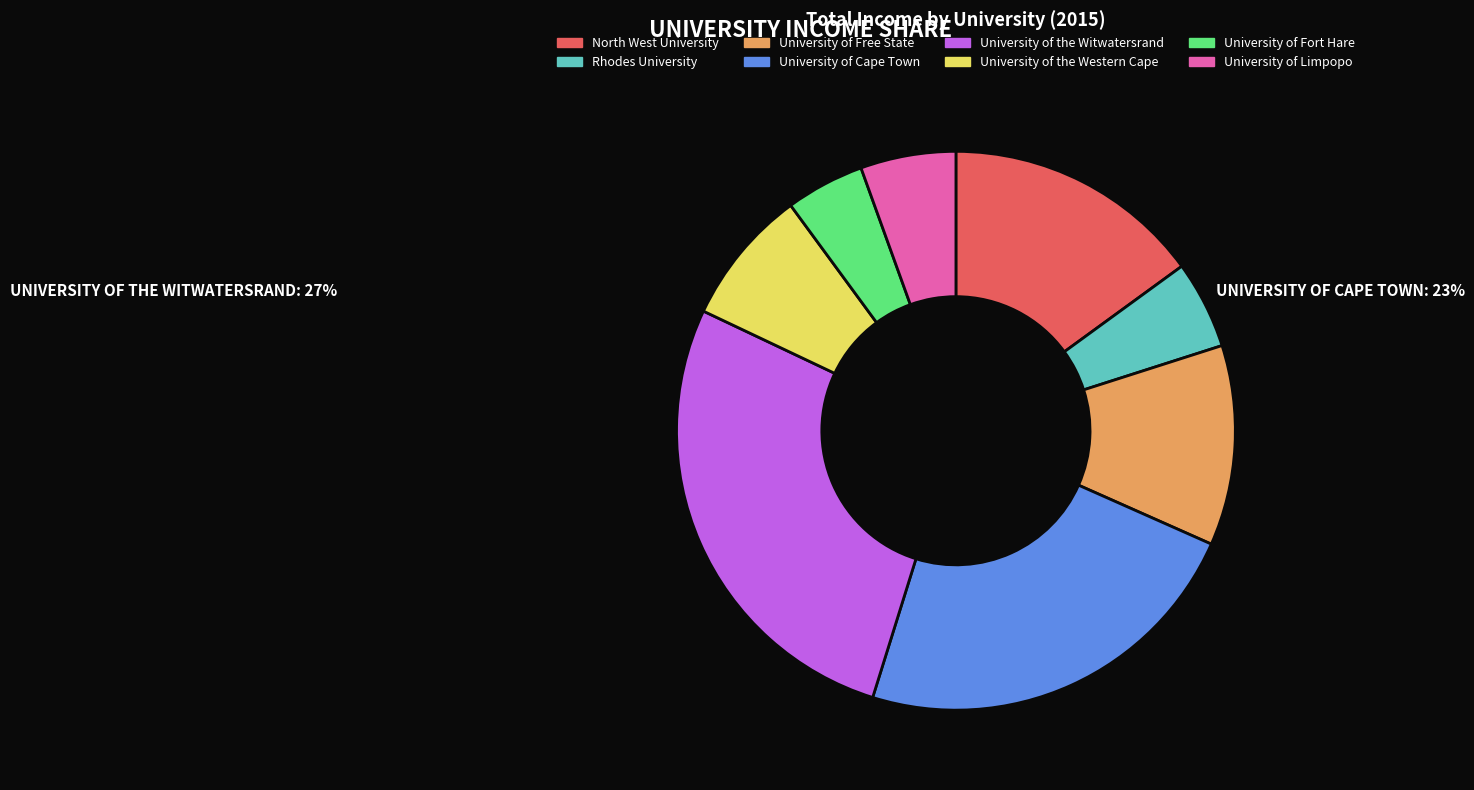

Is it true that University of the Witwatersrand is 41% of the pie?

False